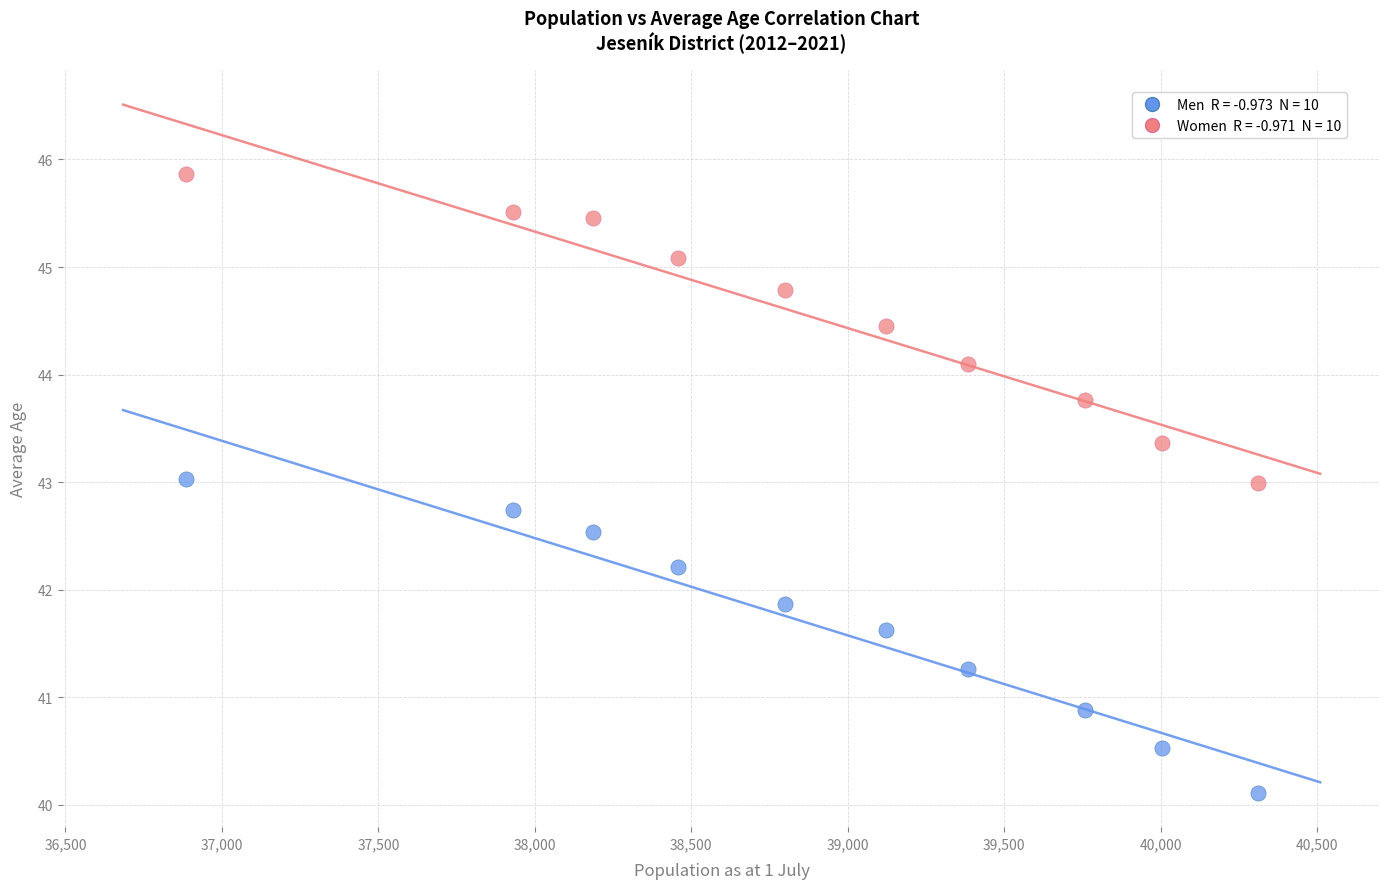

Across all data points, what is the range of X values (max minus min)?

3426.0